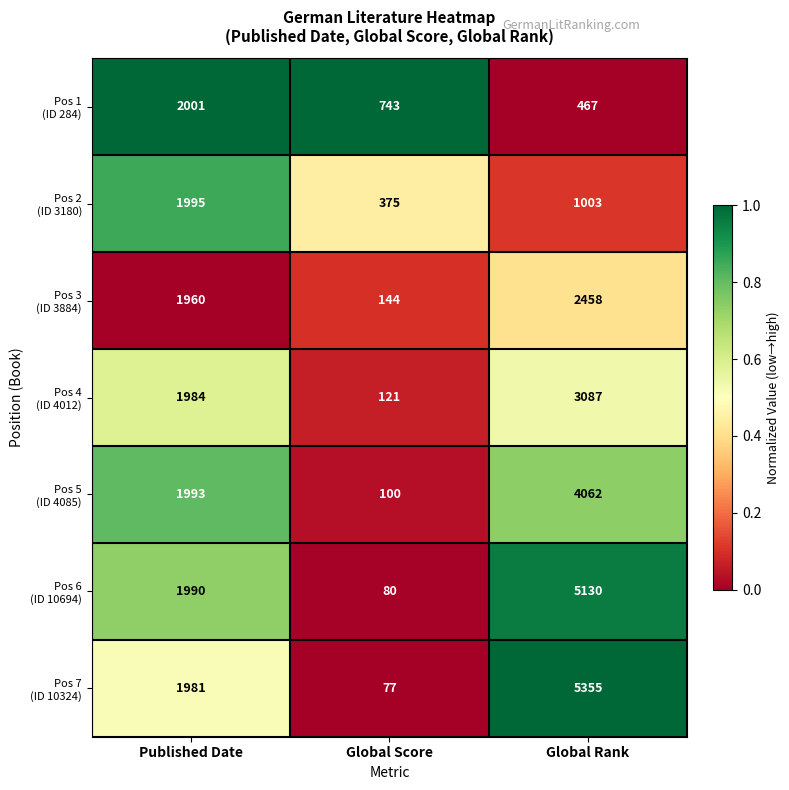

Which category has the lowest value across all series?

Global Score